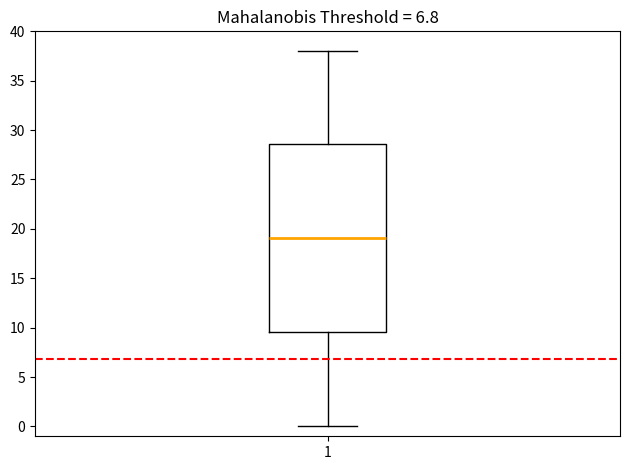

Read this box plot against the y-axis: the position of the median line, the range covered by the box, and the ends of both whiskers. The values are not printed on the chart, so give them approximately, as read against the axis.

median 19.0, box 9.5 to 28.5, whiskers 0.0 to 38.0